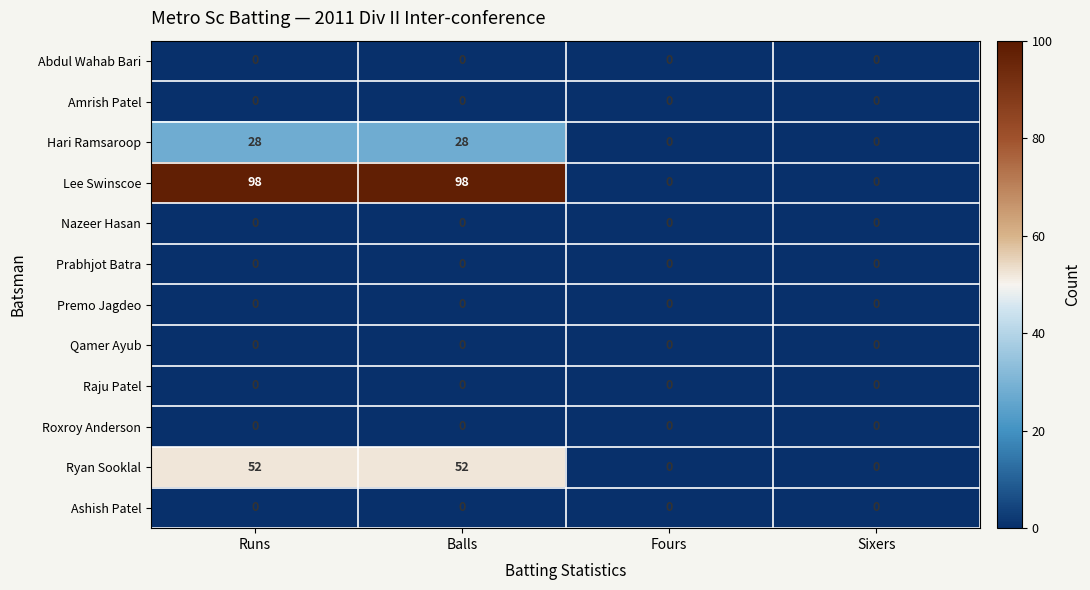

What is the difference between the maximum and minimum values in the Ryan Sooklal series?

52